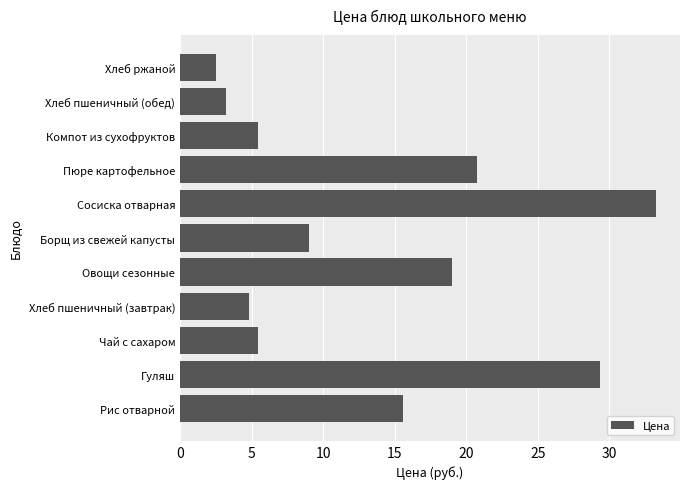

Does the chart contain stacked bars?

No